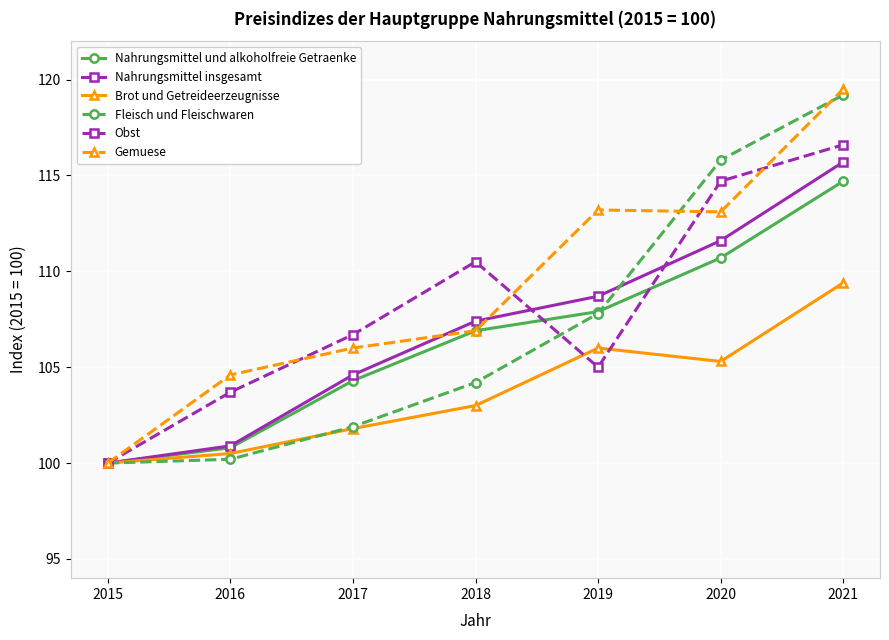

In Obst, how many points are lower than both neighbors (excluding endpoints)?

1